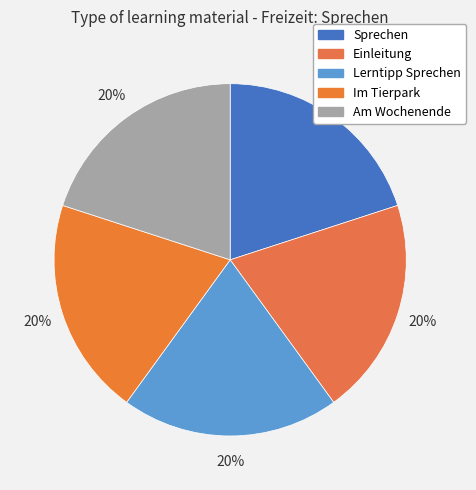

To the nearest percent, what is the average slice percentage?

20%